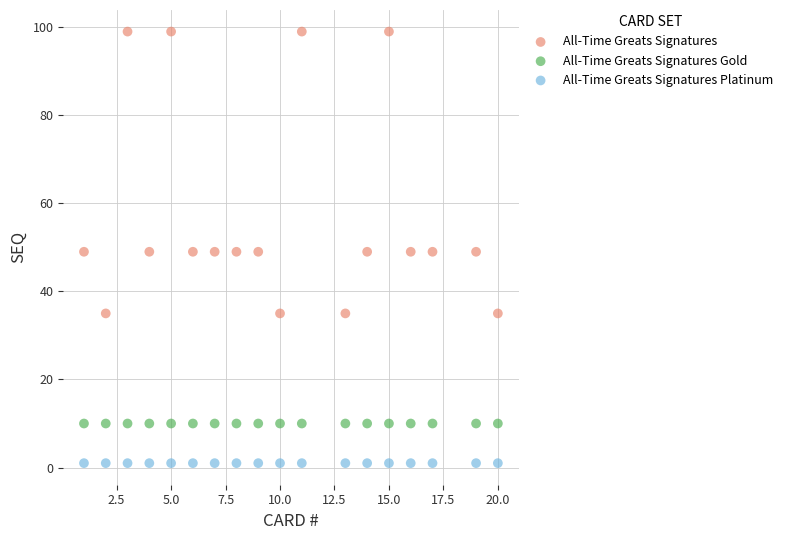

Which series reaches the minimum Y coordinate?

All-Time Greats Signatures Platinum